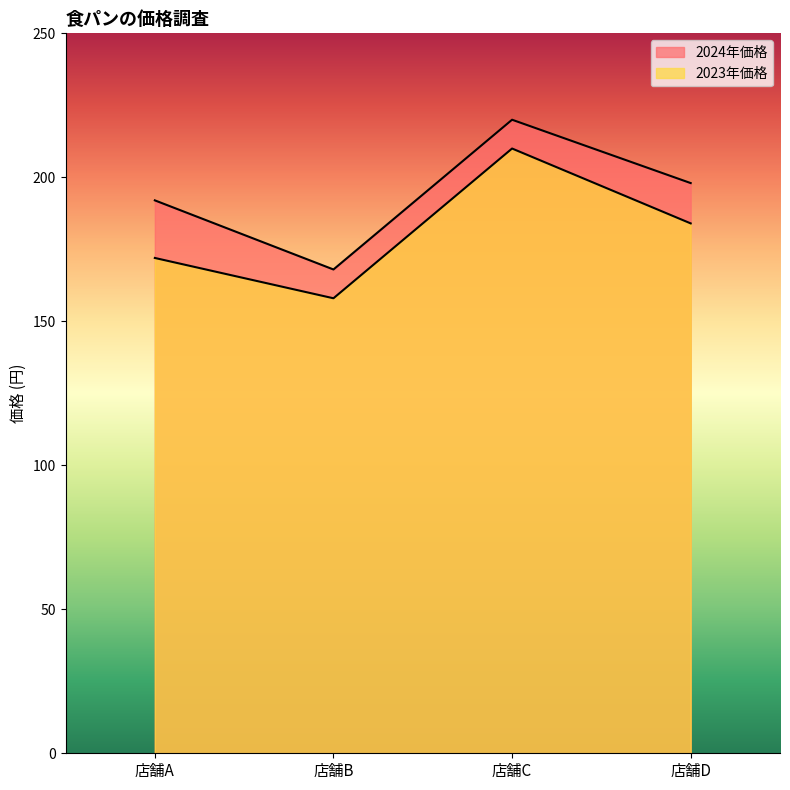

True or false: 2023年価格 and 2024年価格 intersect in this chart.

False